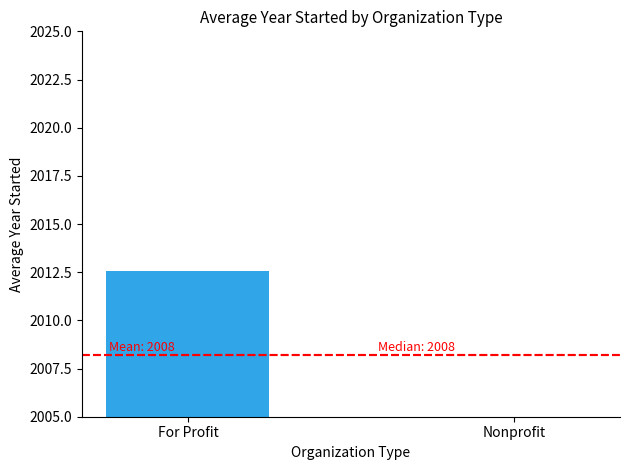

Reading left to right, extract all data points from this chart.

2012.6	2003.8